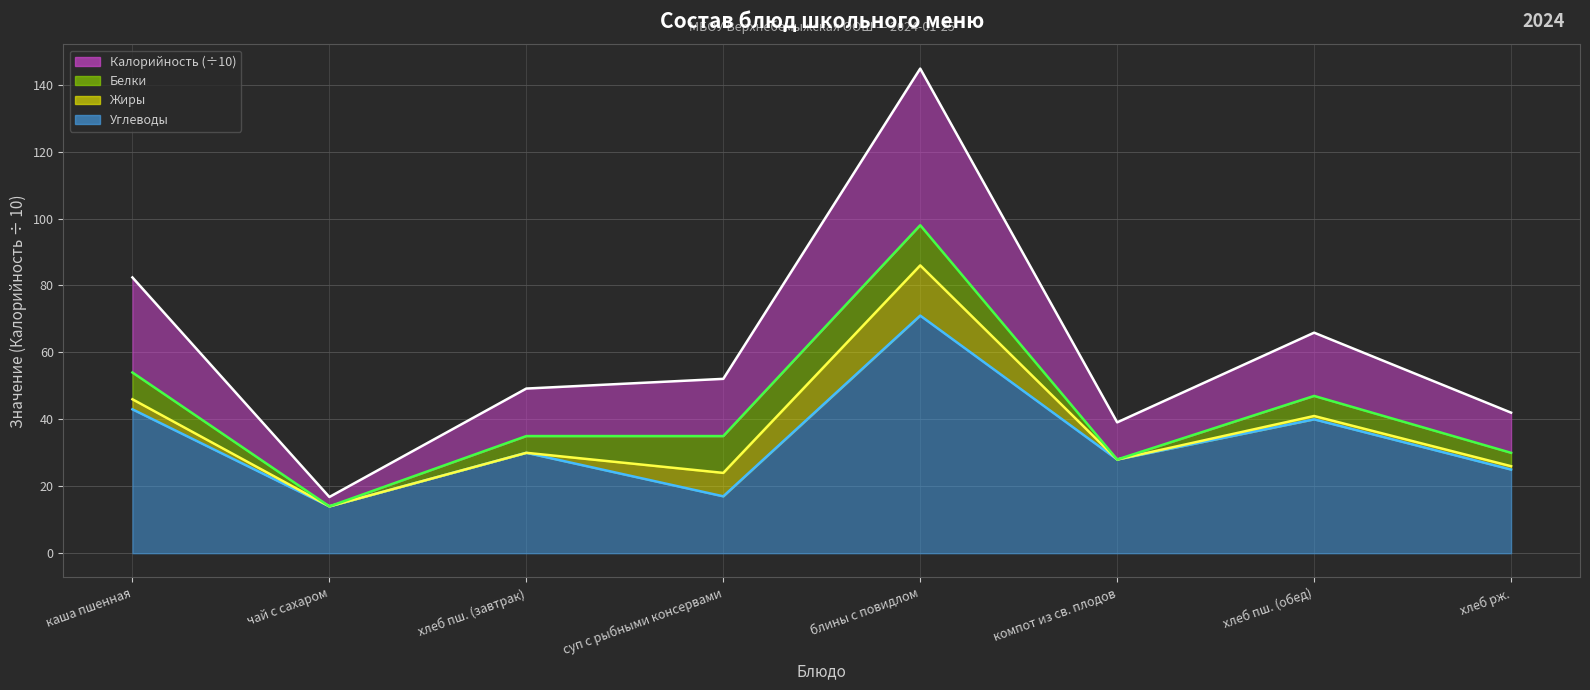

What is the label of the 4th point from the right?

блины с повидлом